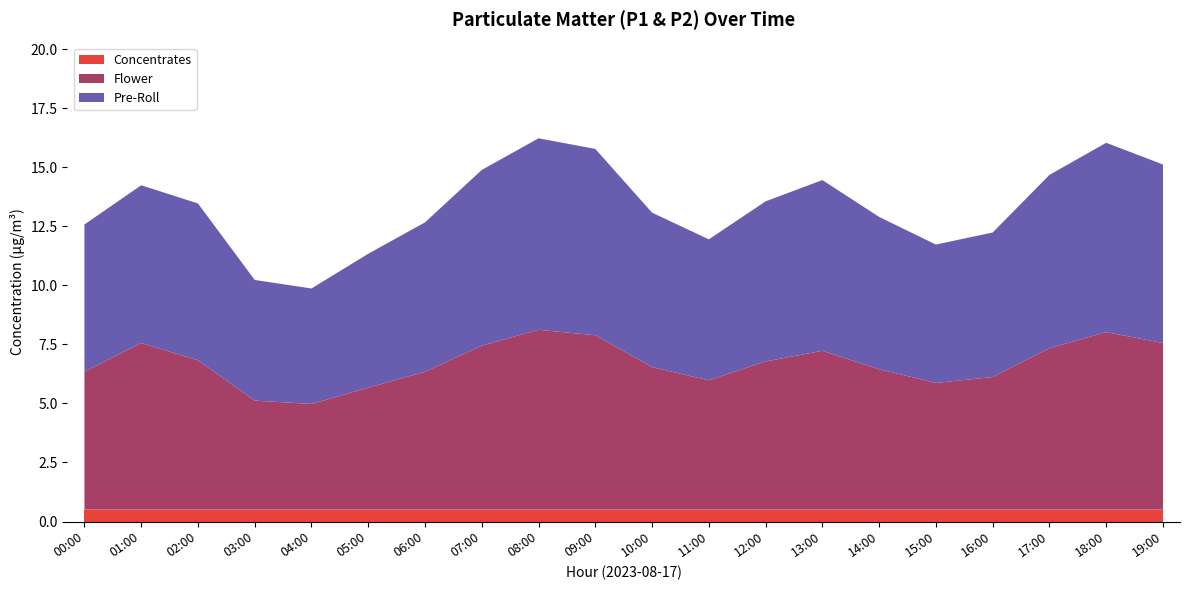

What is the total value across all series at 09:00?

15.8